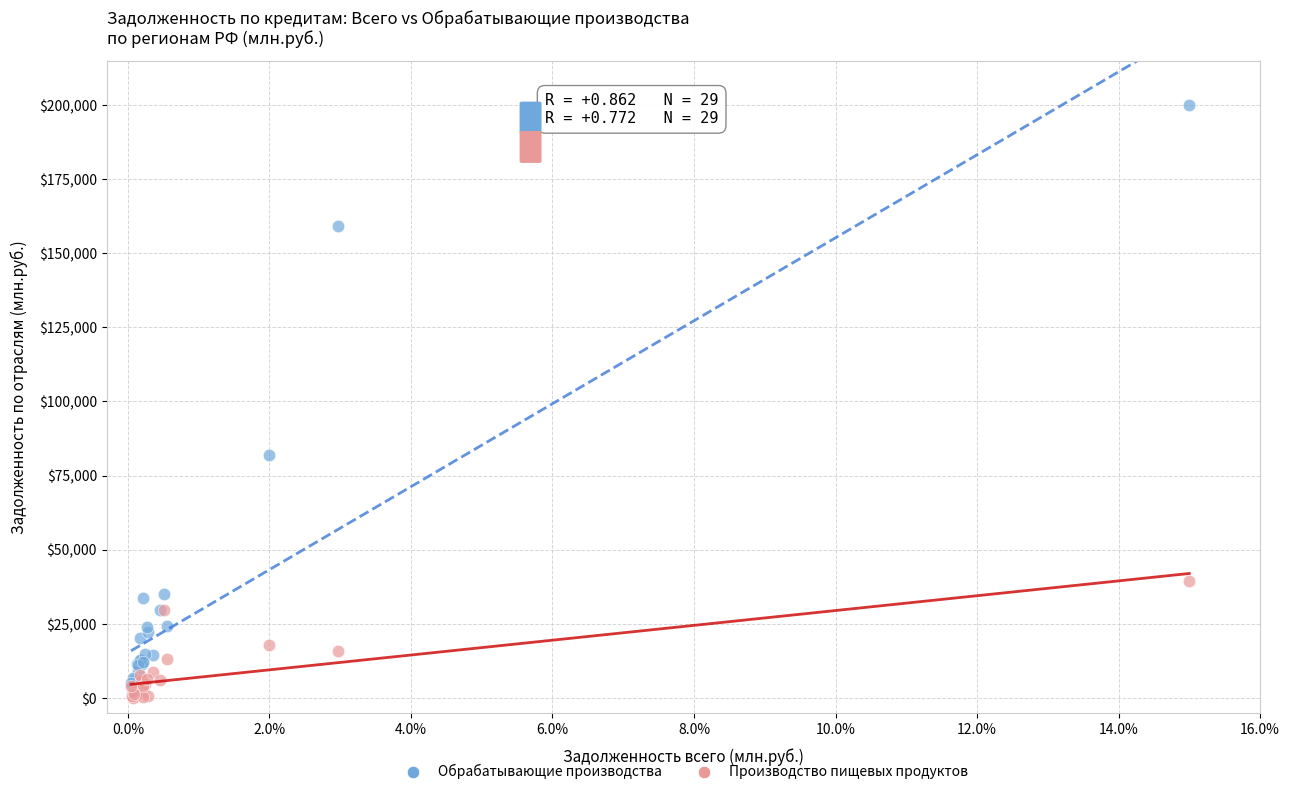

Across all series, what Y value is closest to 100026?

81832.7